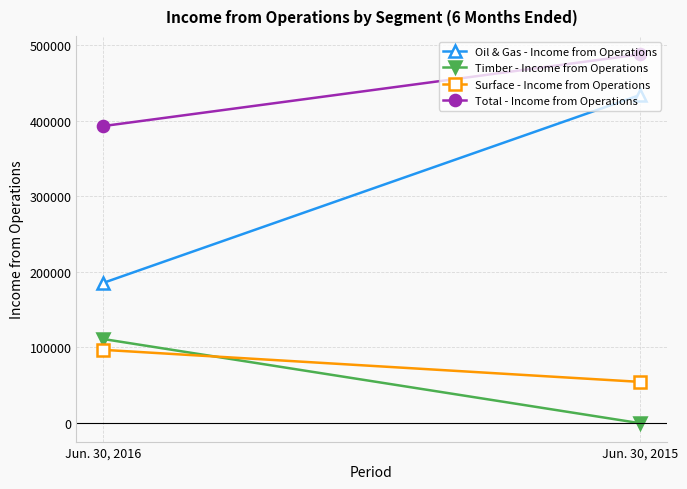

Reading left to right, what are all the values shown in this chart?

Oil & Gas - Income from Operations: Jun. 30, 2016=185330	Jun. 30, 2015=434074
Timber - Income from Operations: Jun. 30, 2016=111013	Jun. 30, 2015=-391
Surface - Income from Operations: Jun. 30, 2016=96688	Jun. 30, 2015=54278
Total - Income from Operations: Jun. 30, 2016=393031	Jun. 30, 2015=487961